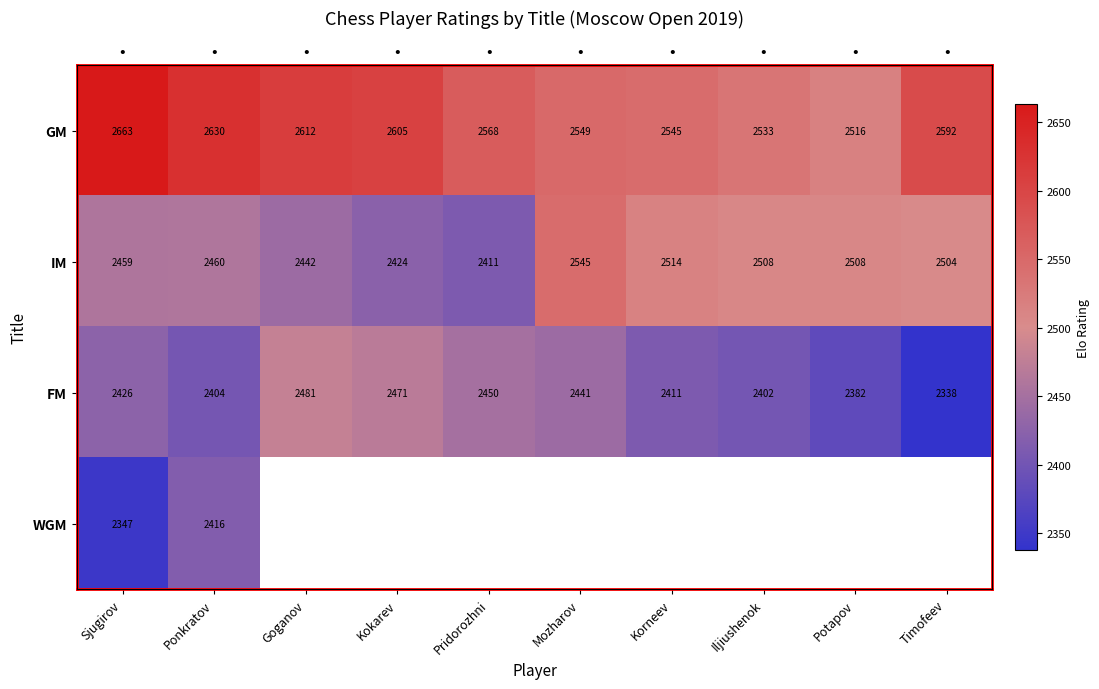

Where is GM nearest to the value 2589?

Timofeev